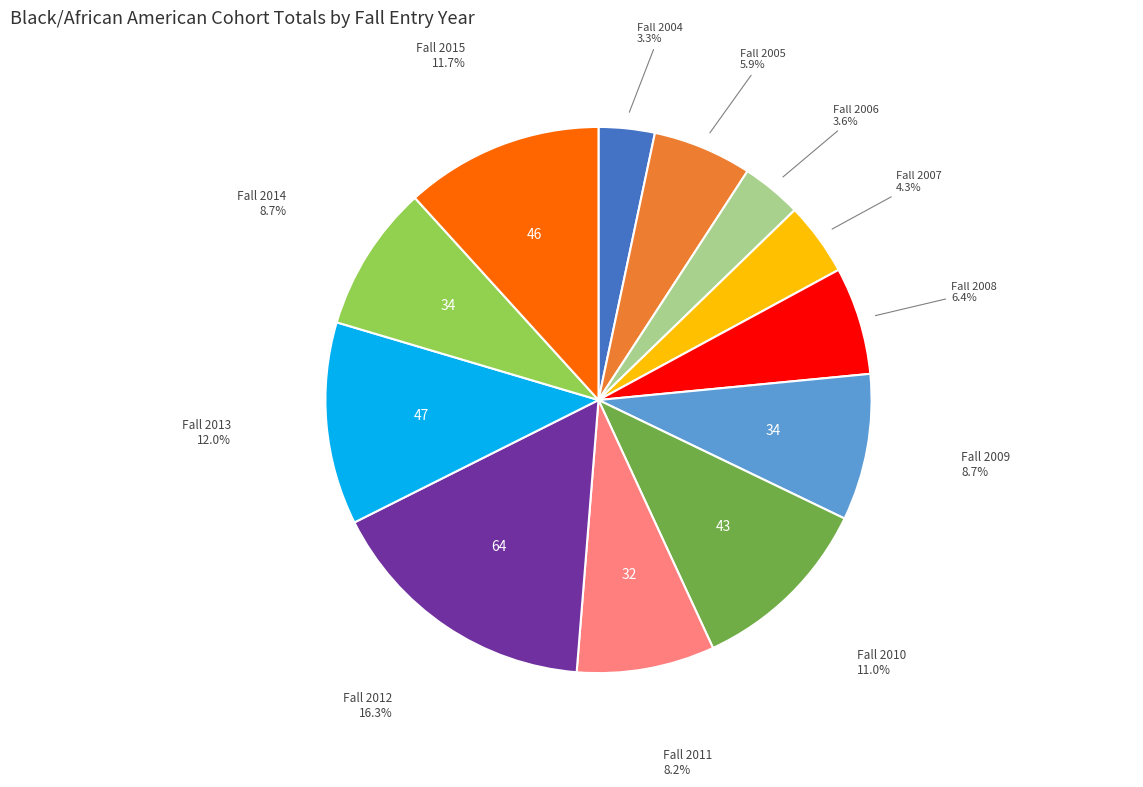

Is there a majority slice in this chart?

No